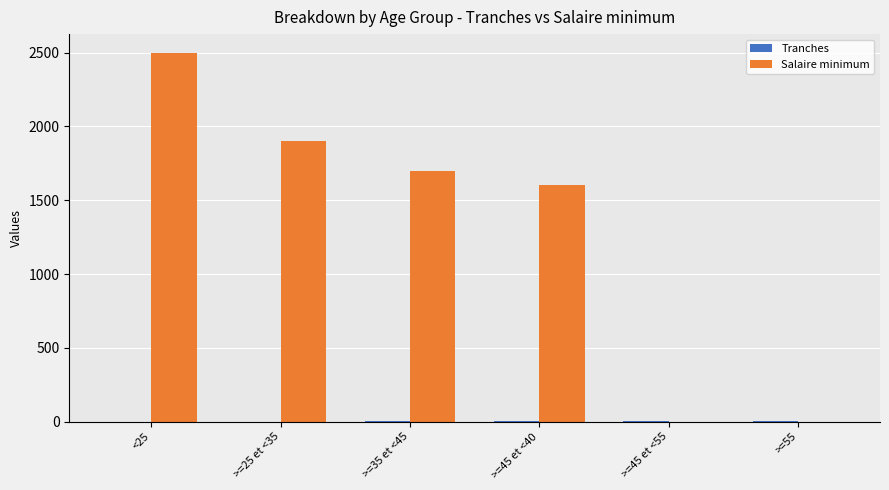

Which series changed the most between >=25 et <35 and >=55?

Salaire minimum